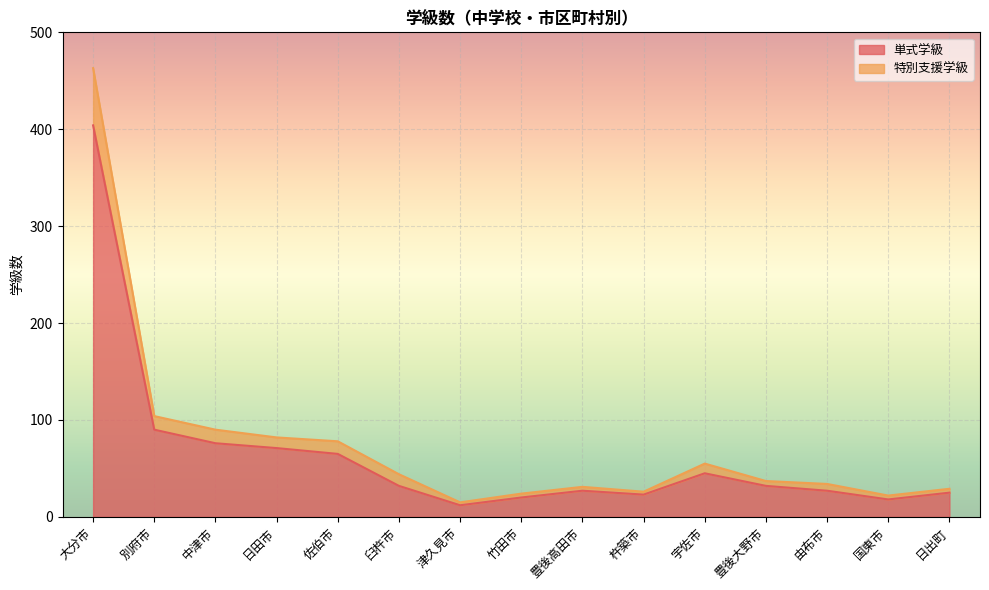

True or false: 特別支援学級 has more than 1 interior local peaks.

True